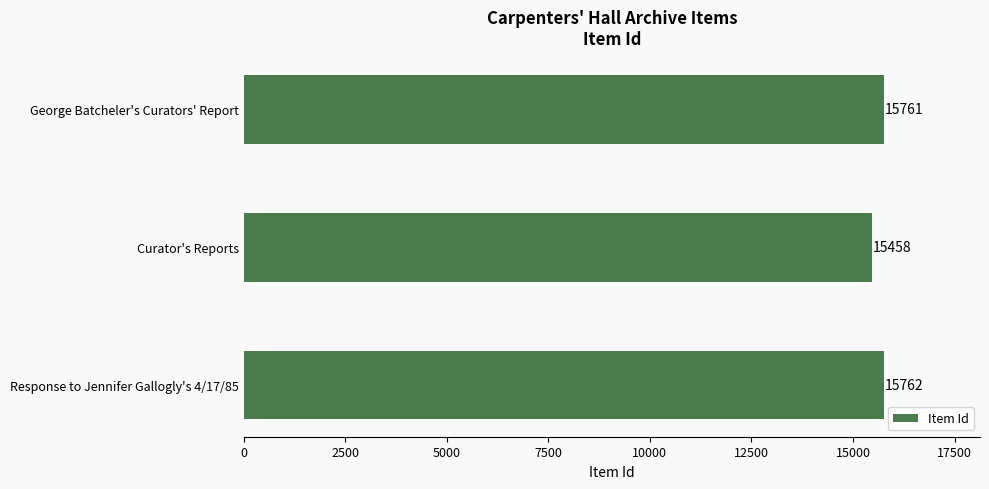

List the labels in order of value, smallest first.

Curator's Reports, George Batcheler's Curators' Report, Response to Jennifer Gallogly's 4/17/85